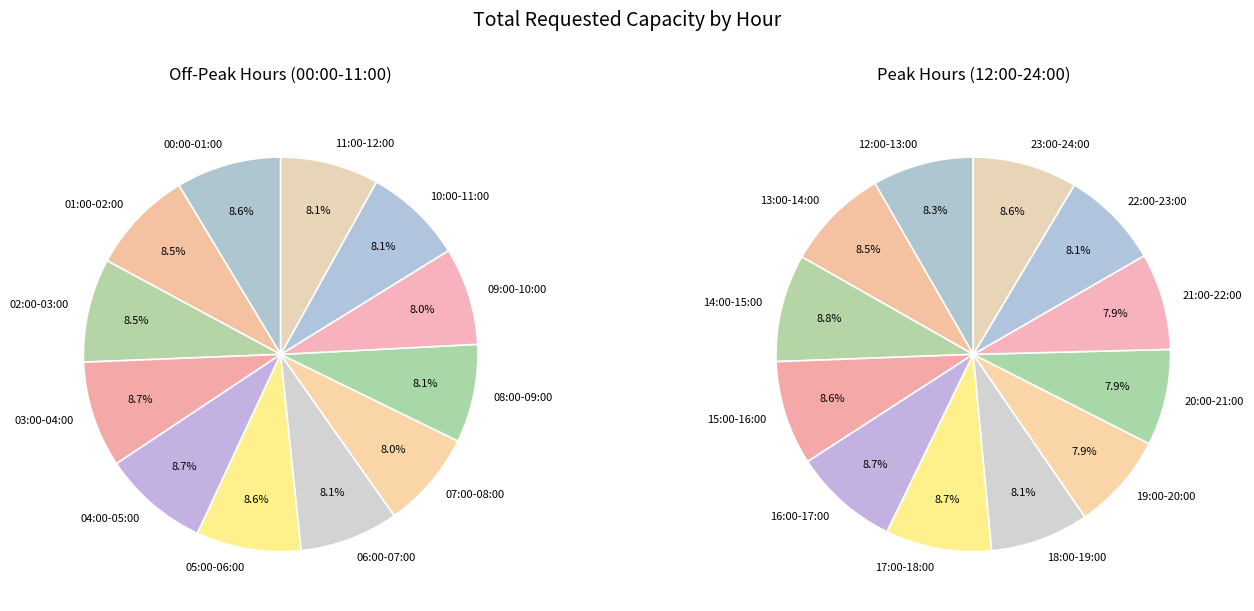

Does 19:00-20:00 account for over 50% of the chart?

No